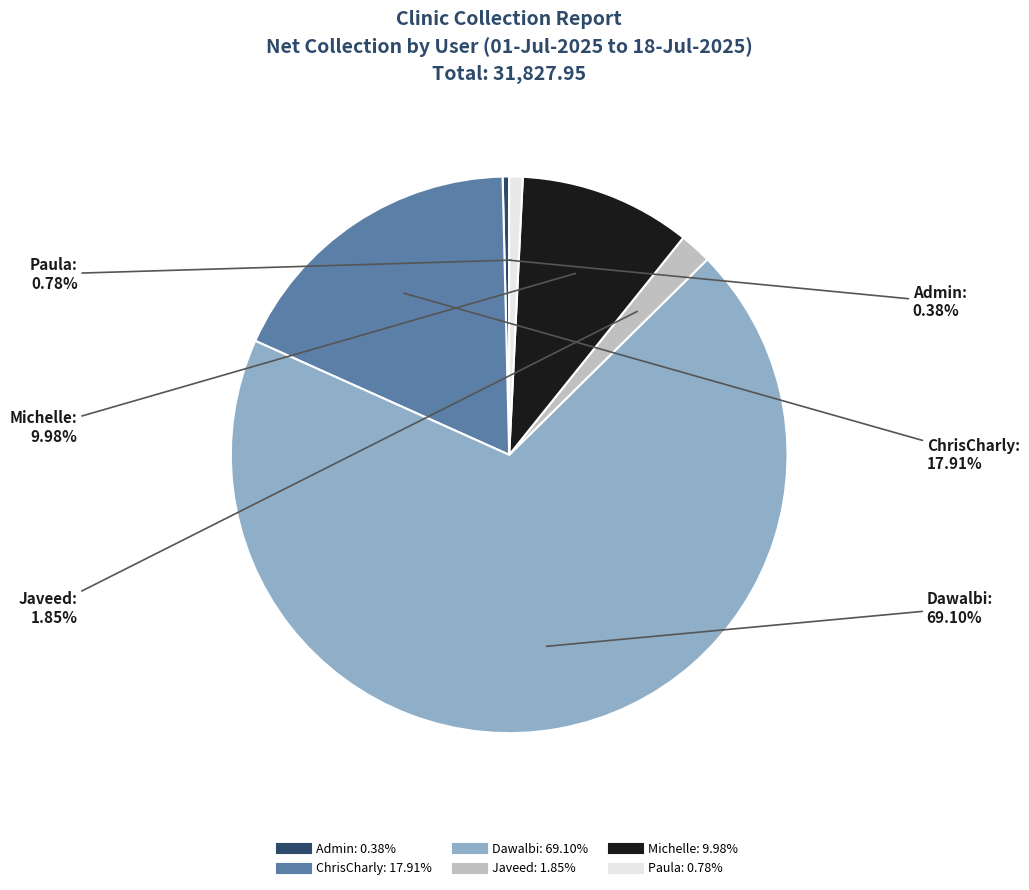

Which slice is the largest?

Dawalbi